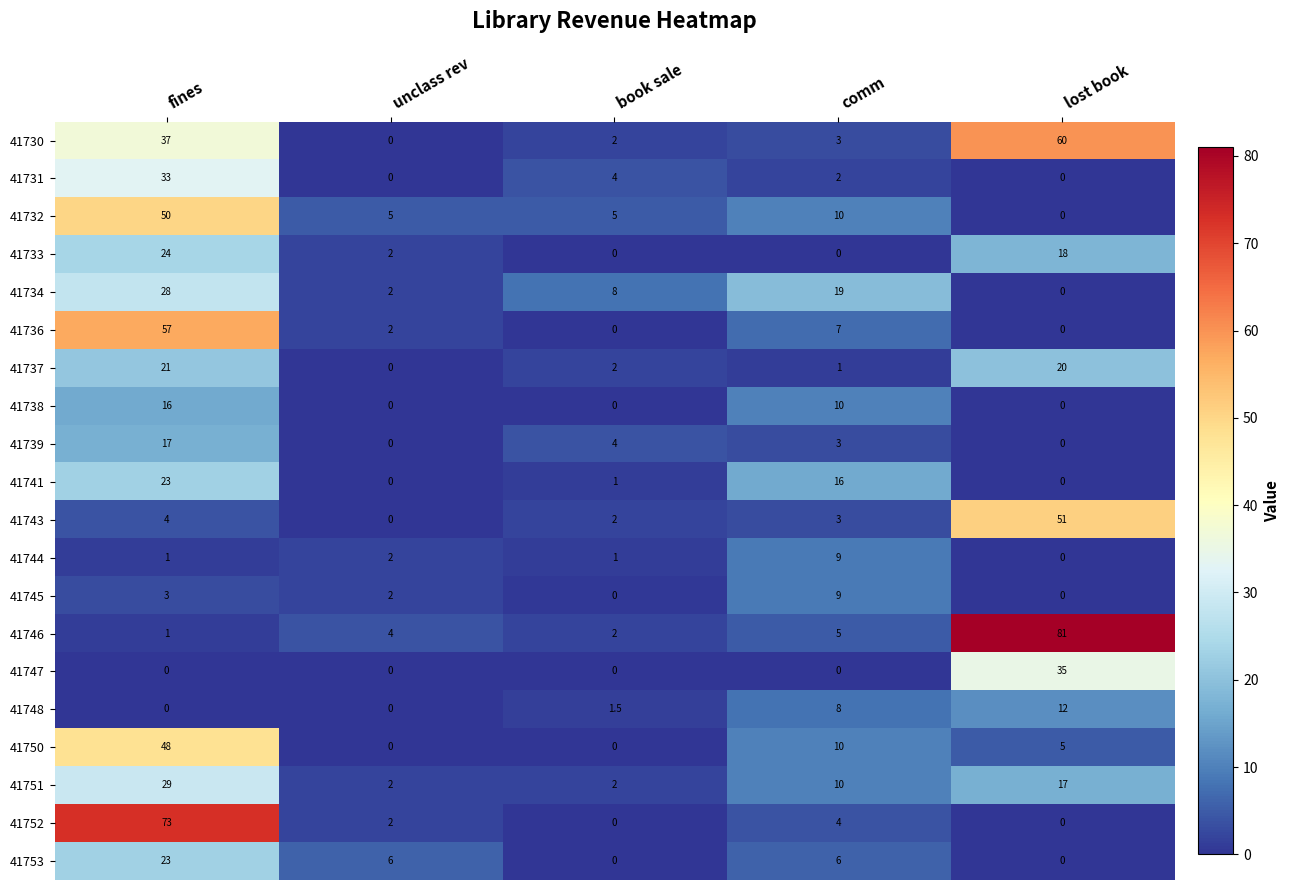

What is the difference between the second highest and second lowest values in the 41736 series?

7.0